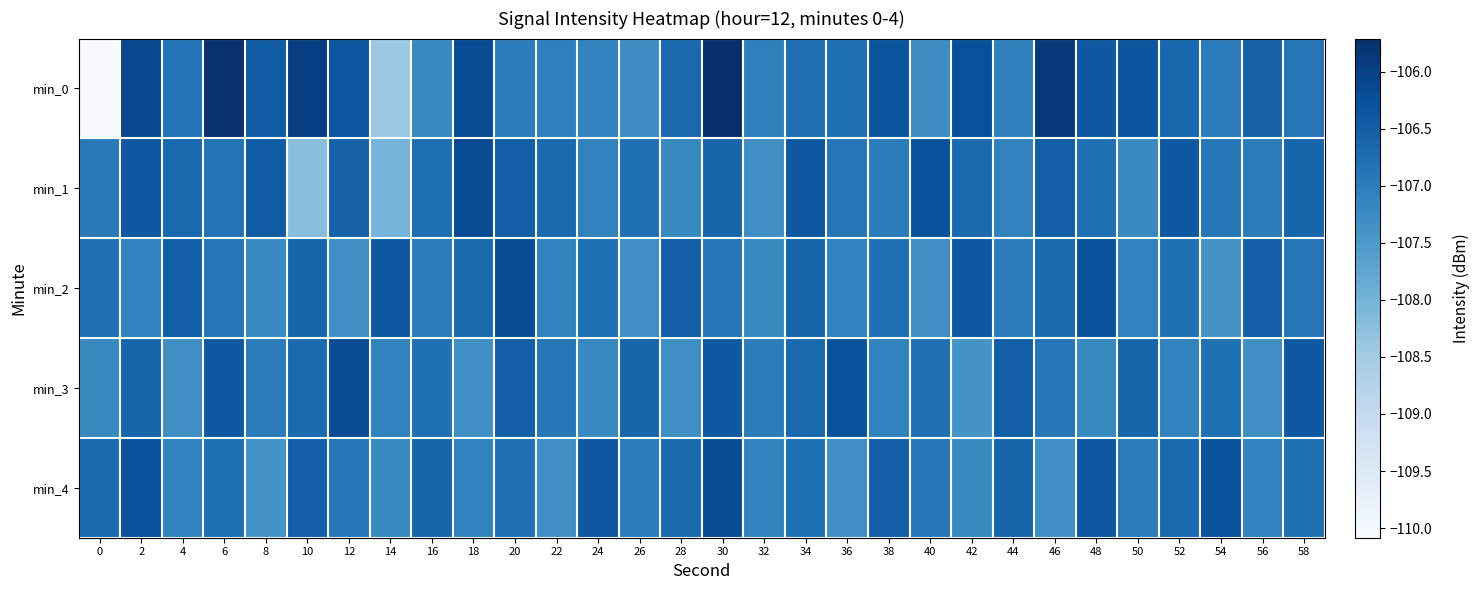

How many distinct data groups are displayed?

5